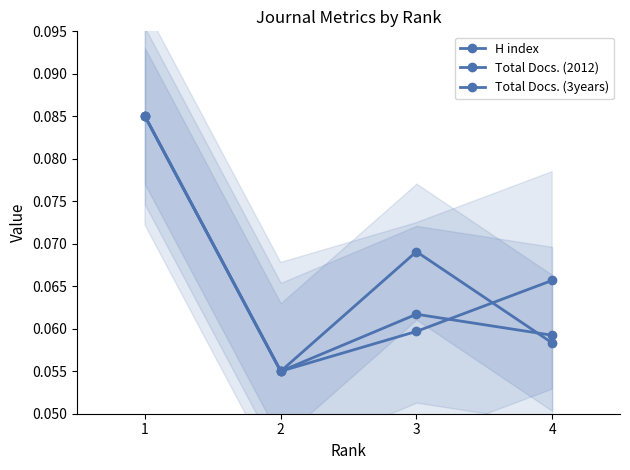

Which category has the lowest value in the H index series?

2